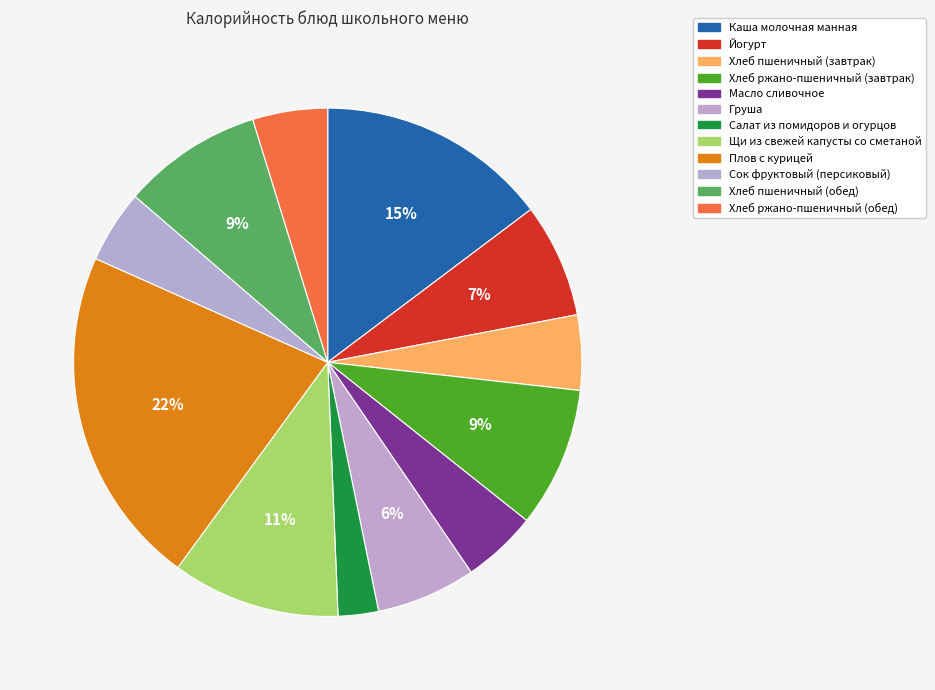

To the nearest percent, what is the average slice percentage?

8%